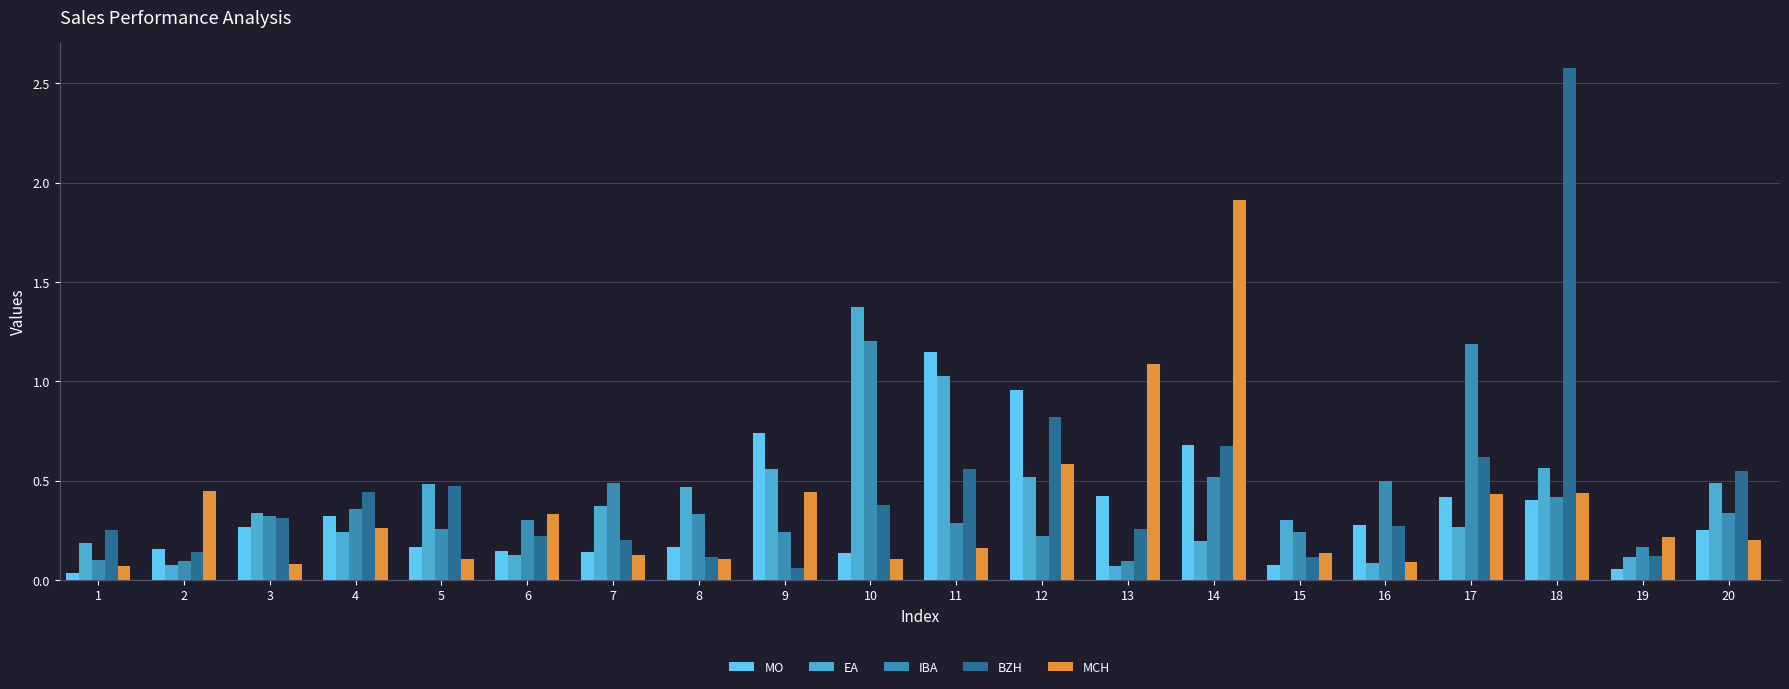

Is it true that IBA equals 0.3 at 3?

True